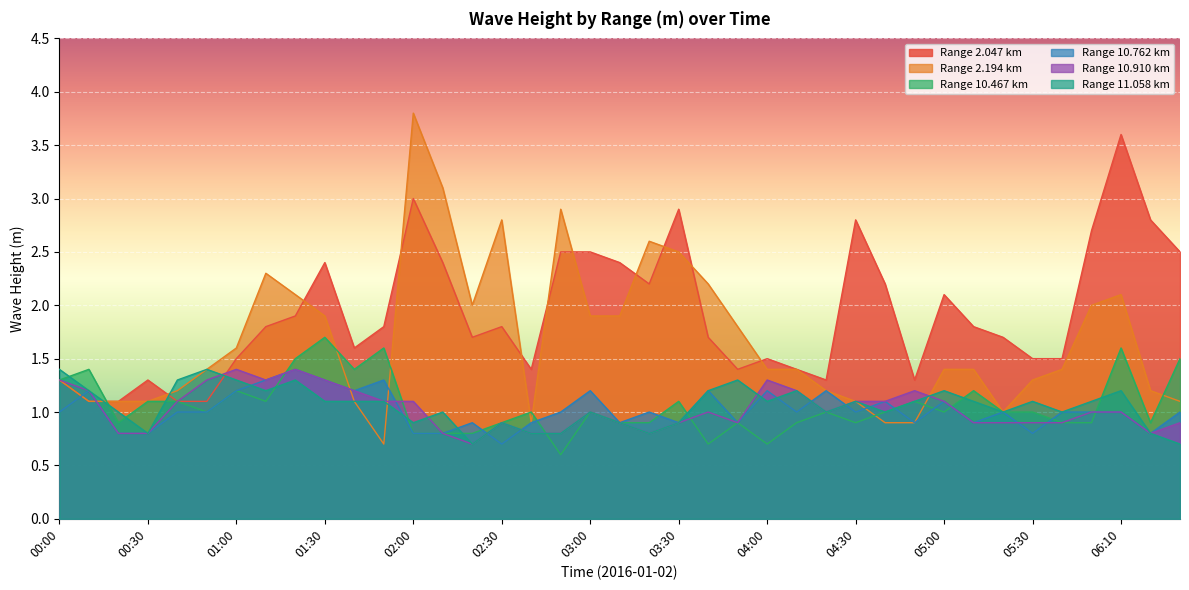

What is the total value across all series at 01:00?

8.2